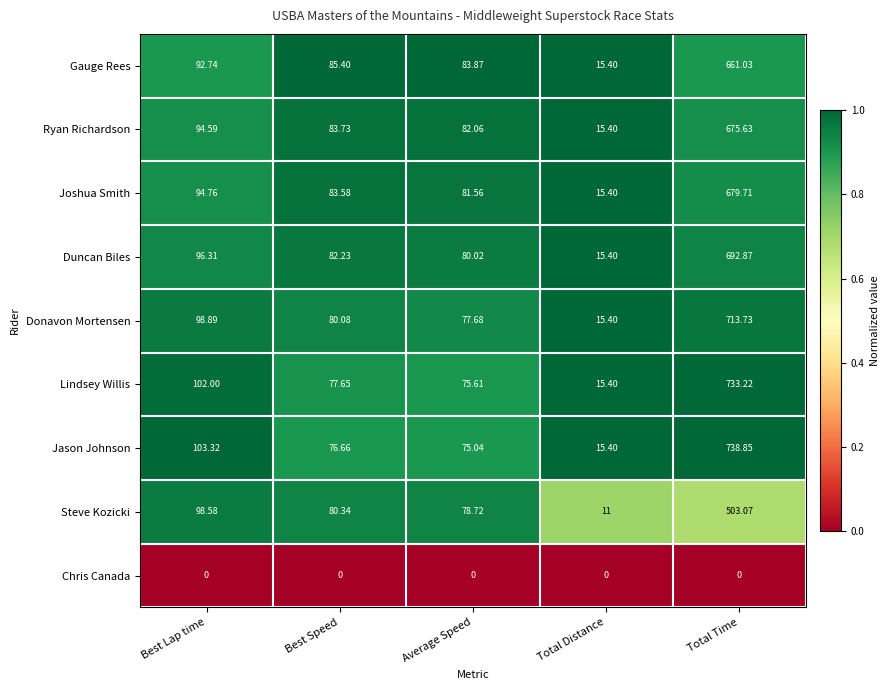

Rank the categories by Donavon Mortensen value from highest to lowest.

Total Time, Best Lap time, Best Speed, Average Speed, Total Distance